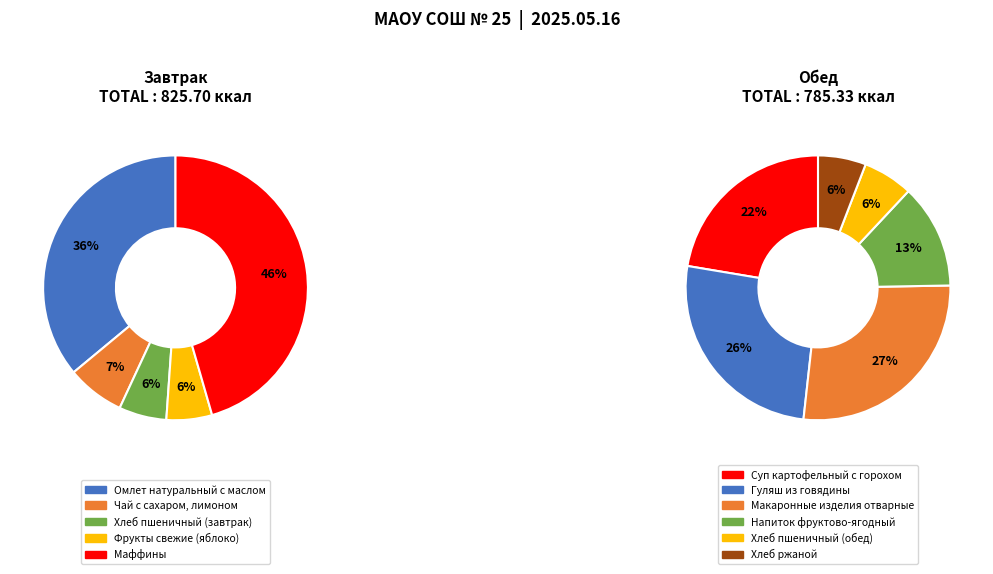

What is the change in value from Хлеб пшеничный (завтрак) to Макаронные изделия отварные?

+164.3